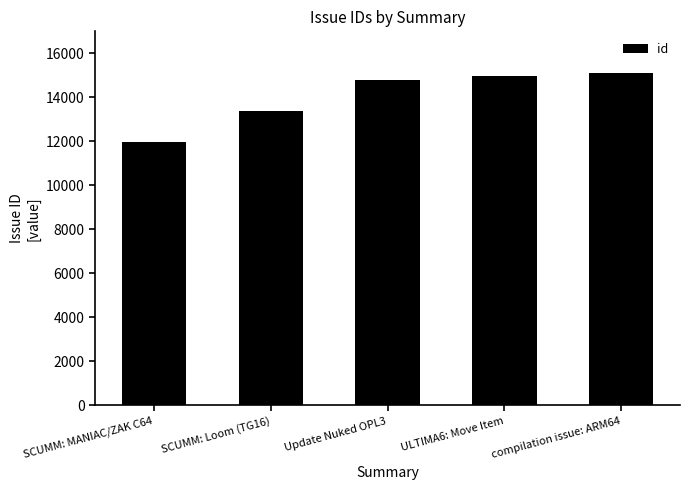

What is the difference between the values at ULTIMA6: Move Item and compilation issue: ARM64?

138